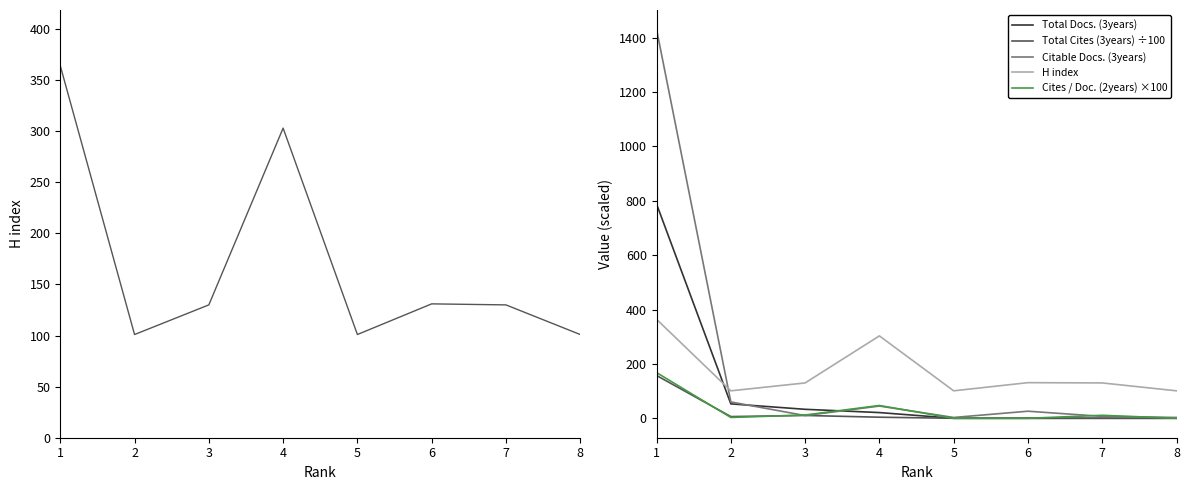

List the labels in order of Cites / Doc. (2years) ×100 value, largest first.

1, 4, 3, 7, 2, 5, 6, 8